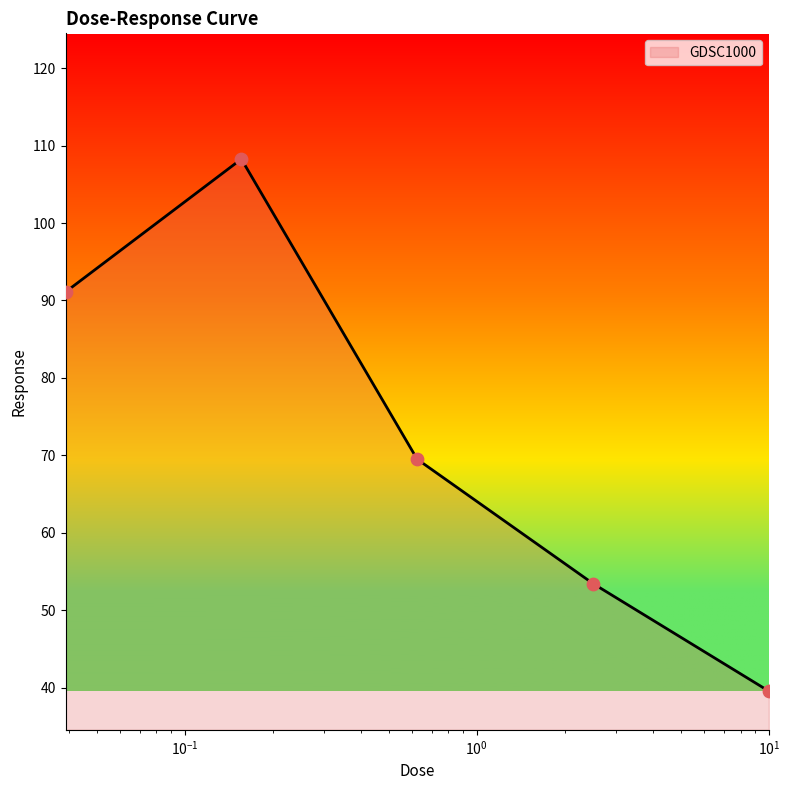

What is the maximum value shown in the chart?

108.3